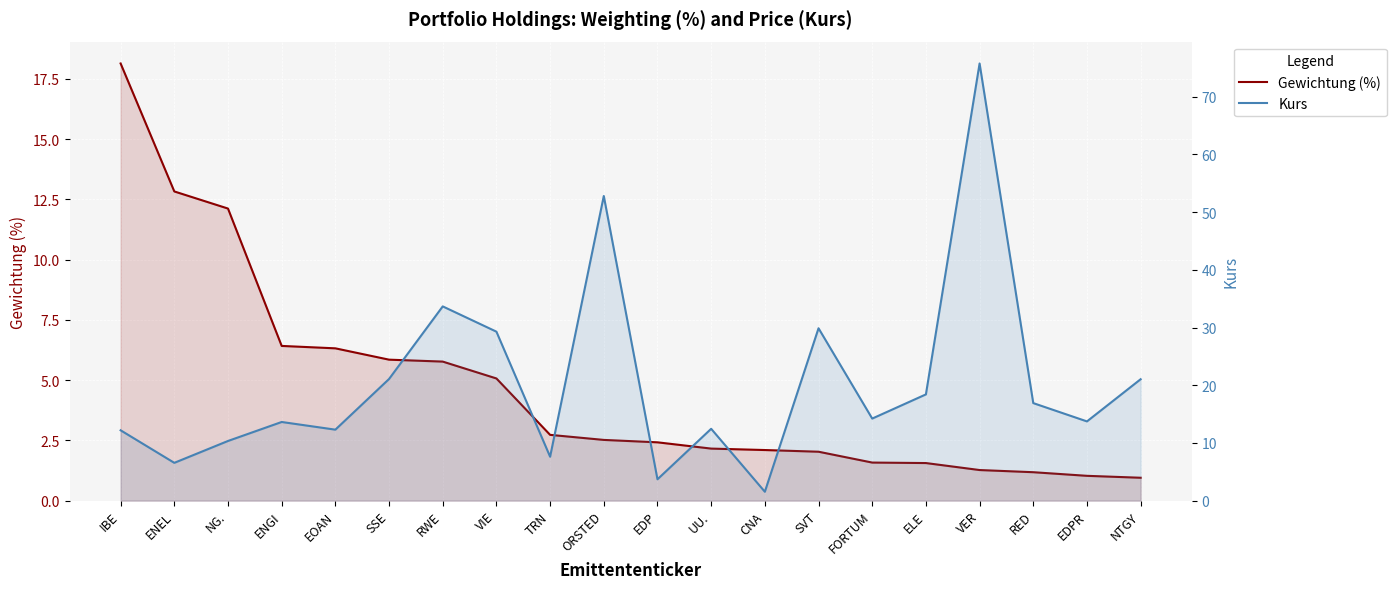

What are all the series names shown in the legend?

Gewichtung (%), Kurs